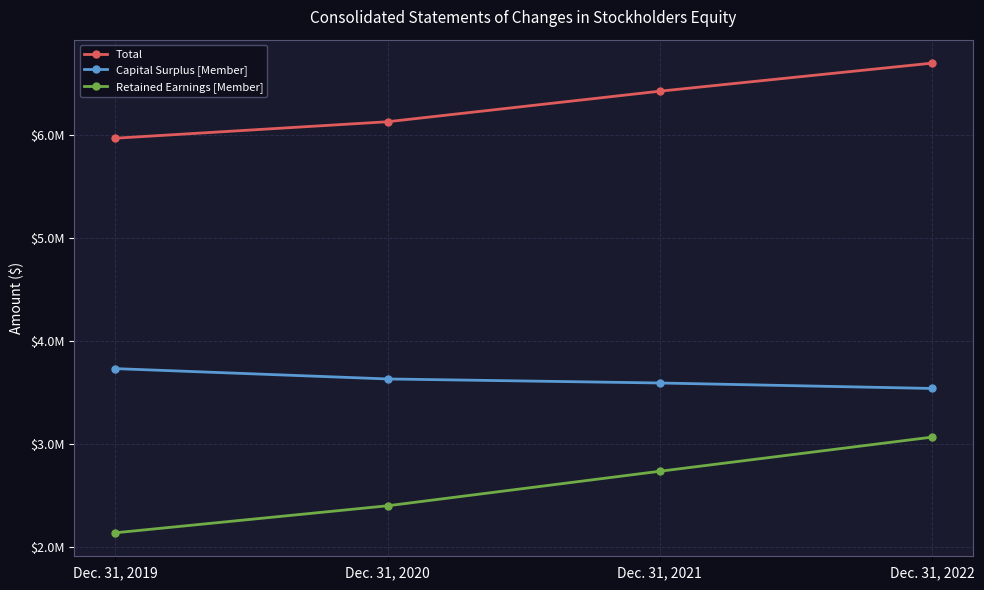

Reading left to right, what are all the values shown in this chart?

Total: Dec. 31, 2019=5970835	Dec. 31, 2020=6130669	Dec. 31, 2021=6427236	Dec. 31, 2022=6699374
Capital Surplus [Member]: Dec. 31, 2019=3734519	Dec. 31, 2020=3634140	Dec. 31, 2021=3595023	Dec. 31, 2022=3541924
Retained Earnings [Member]: Dec. 31, 2019=2140968	Dec. 31, 2020=2403189	Dec. 31, 2021=2738233	Dec. 31, 2022=3069609